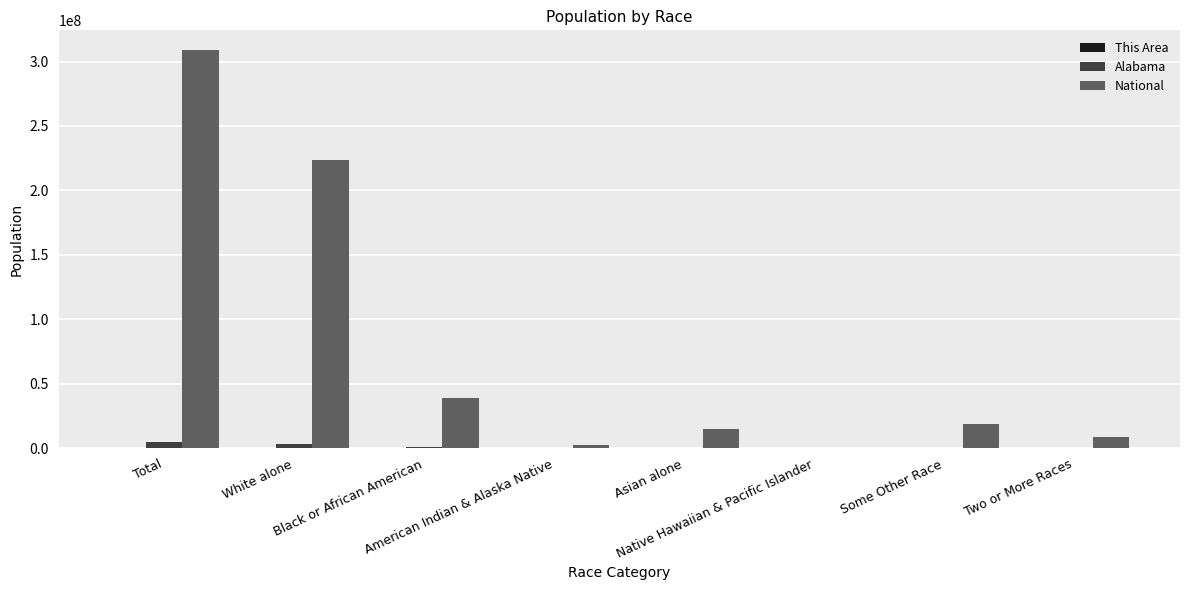

Which series has the largest total across all categories?

National